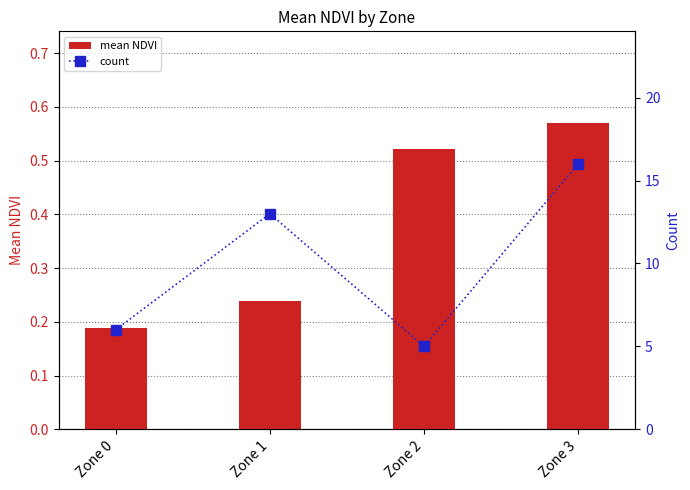

What is the total value across all series at Zone 3?

16.6